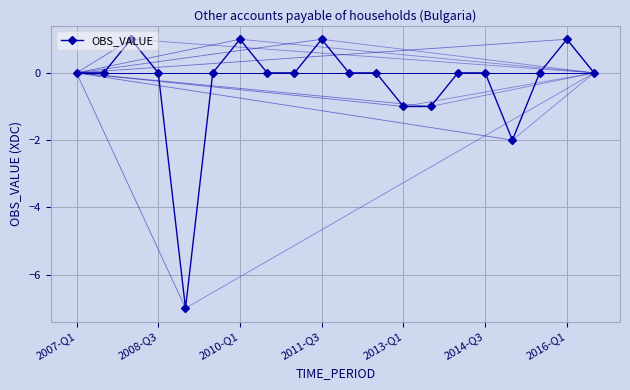

What is the smallest value displayed?

-7